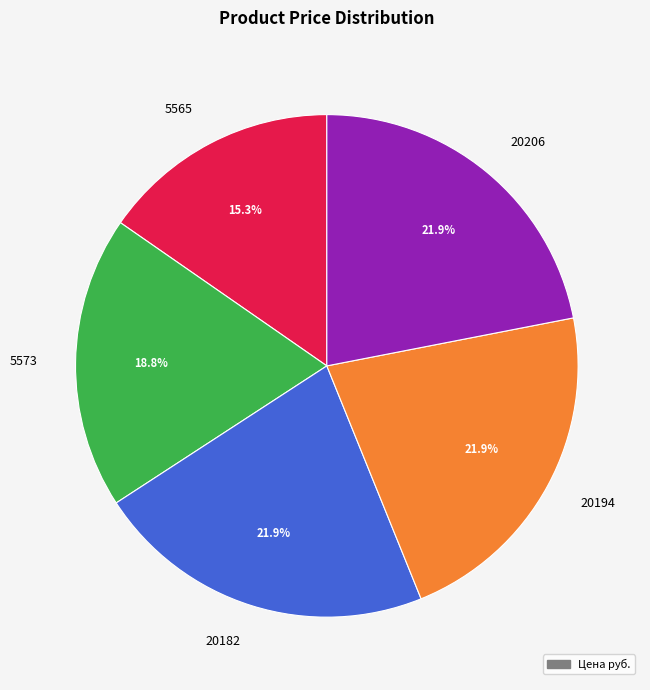

Is it true that 20206 is 34% of the pie?

False